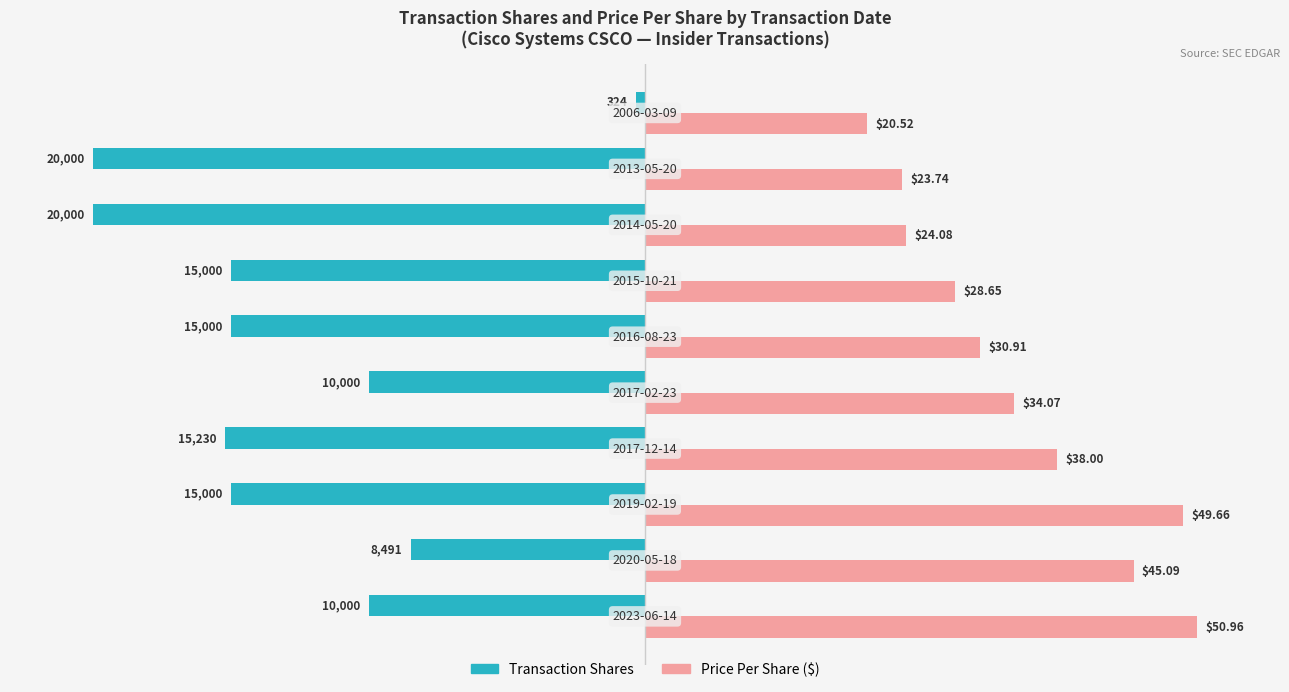

How many bars are there in each group?

2